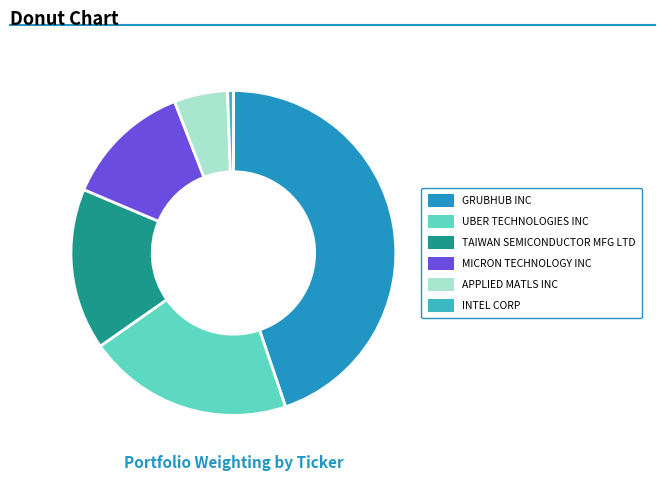

Does any single category account for the majority?

No